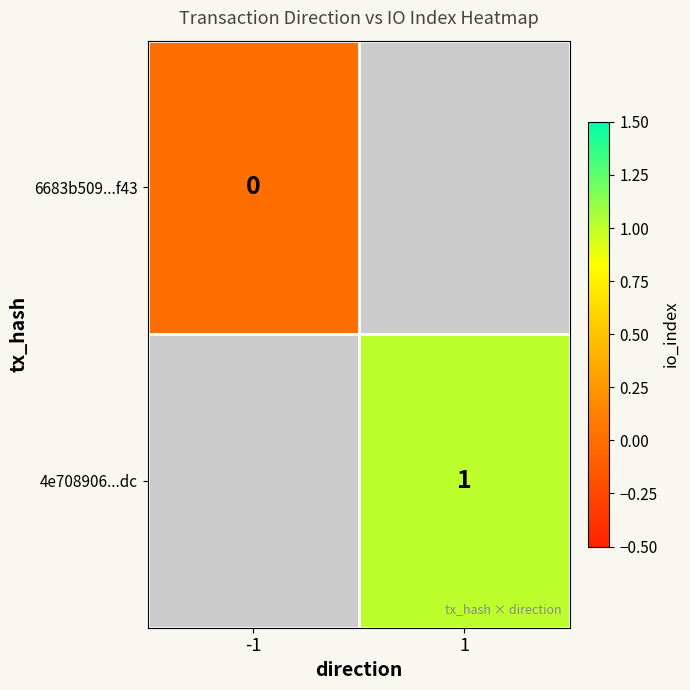

Is it true that 4e708906...dc equals 2 at 1?

False